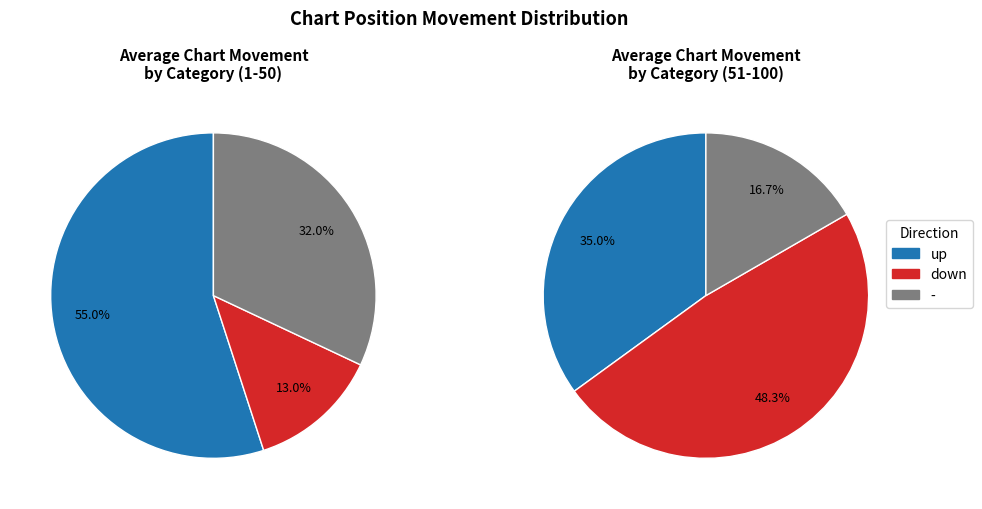

Rank the categories by value from highest to lowest.

up, -, down